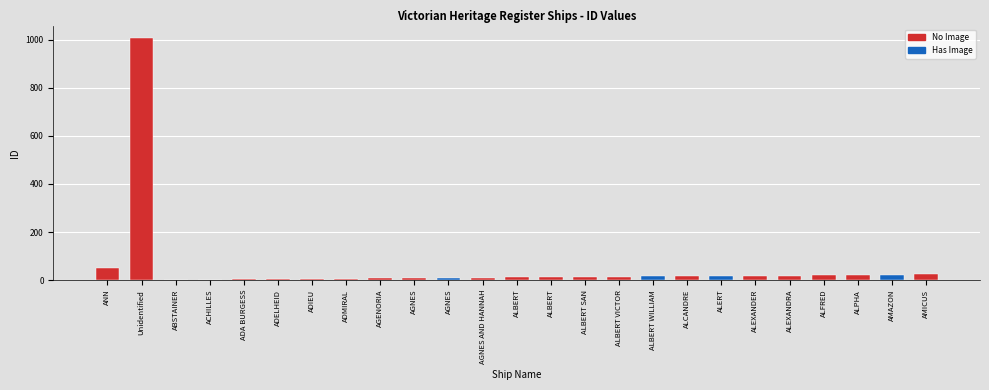

Is it true that the value at ALBERT is 12?

True